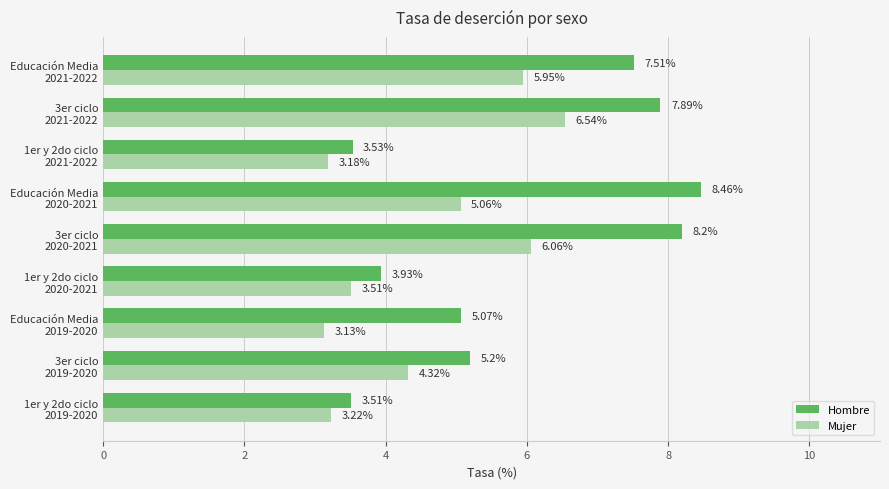

Which series has the widest spread of values?

Hombre